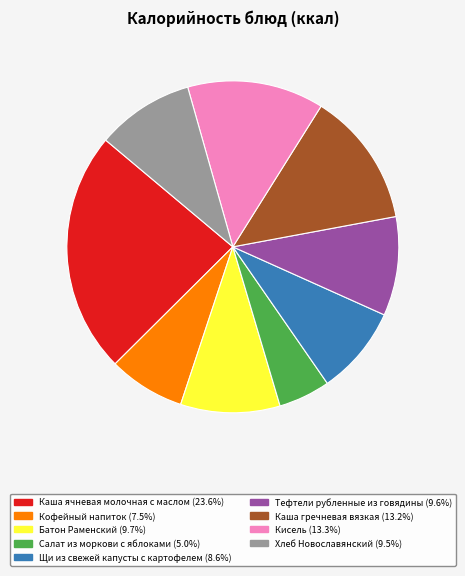

Which slice is the smallest?

Салат из моркови с яблоками